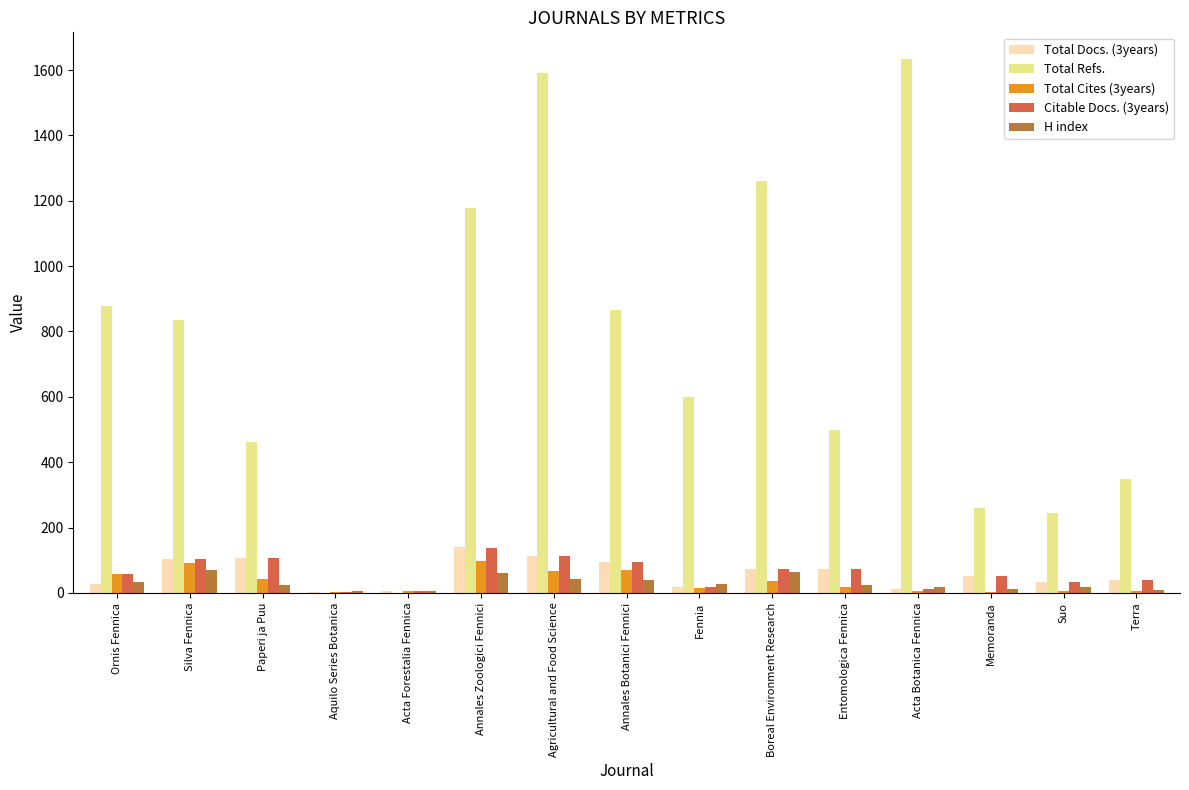

What is the sum of all Total Refs. values?

10652